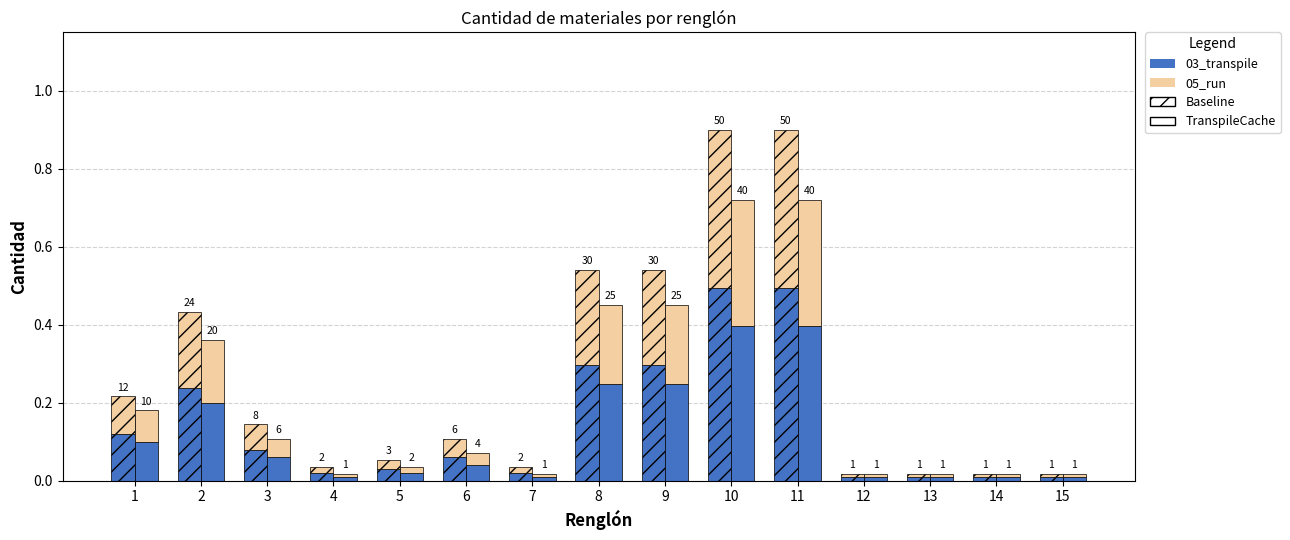

Which series has the widest spread of values?

03_transpile (Baseline)